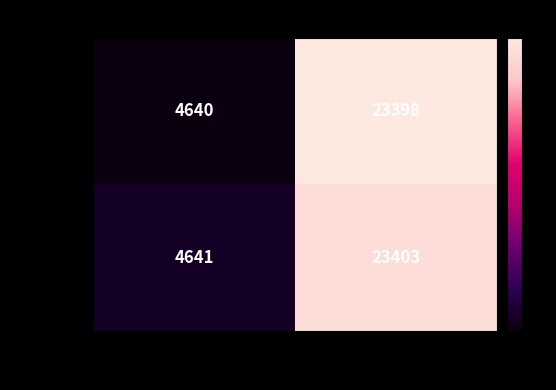

True or false: 2014-02-10 has a value of 4641 at work_id.

True